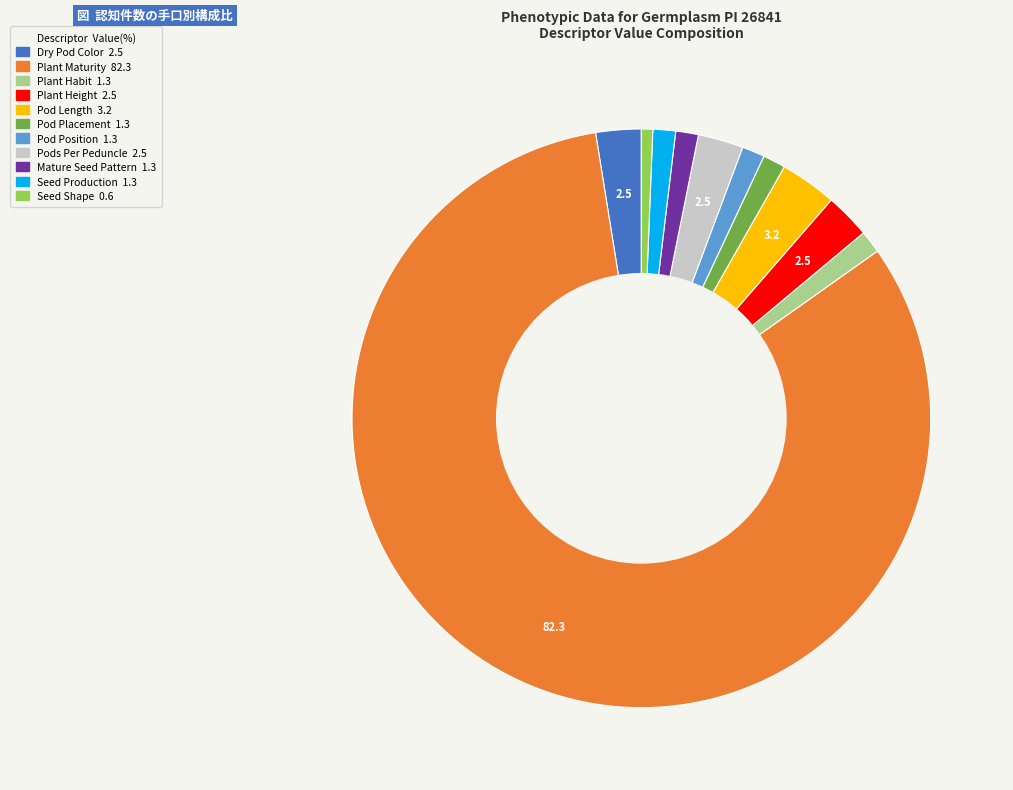

How many slices are in this pie chart?

11